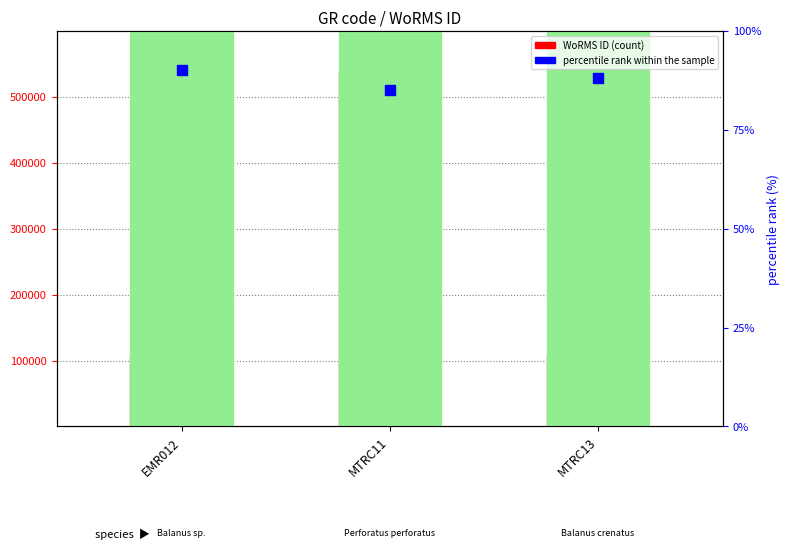

What are all the series names shown in the legend?

WoRMS ID, percentile rank within the sample